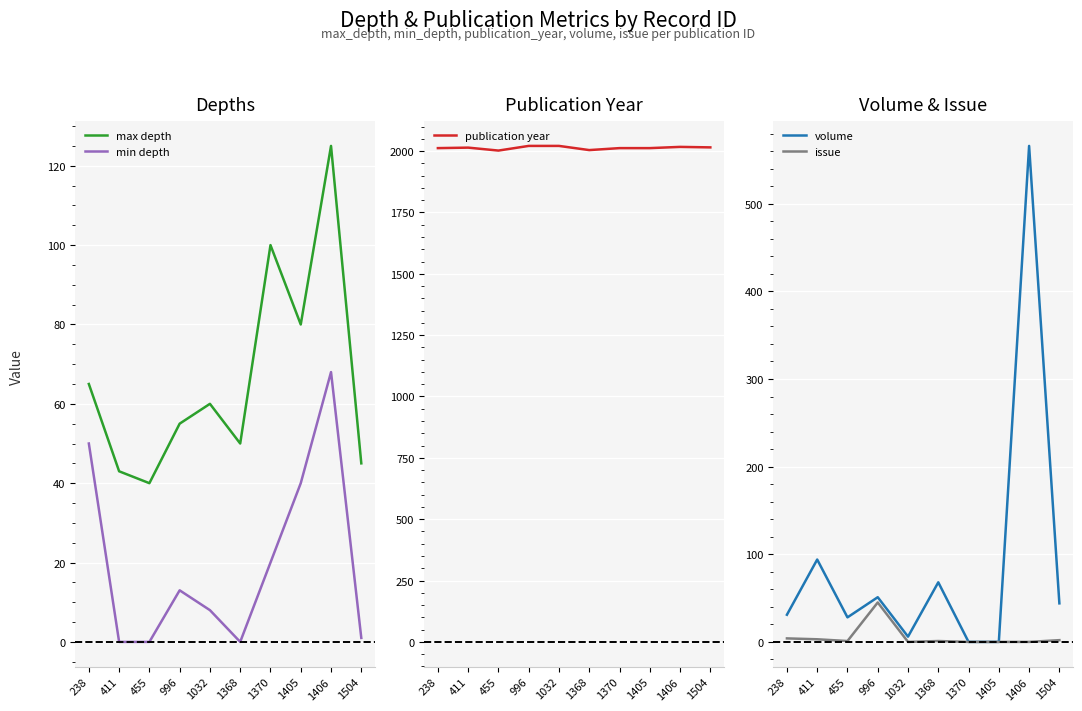

What is the sum of all issue values?

56